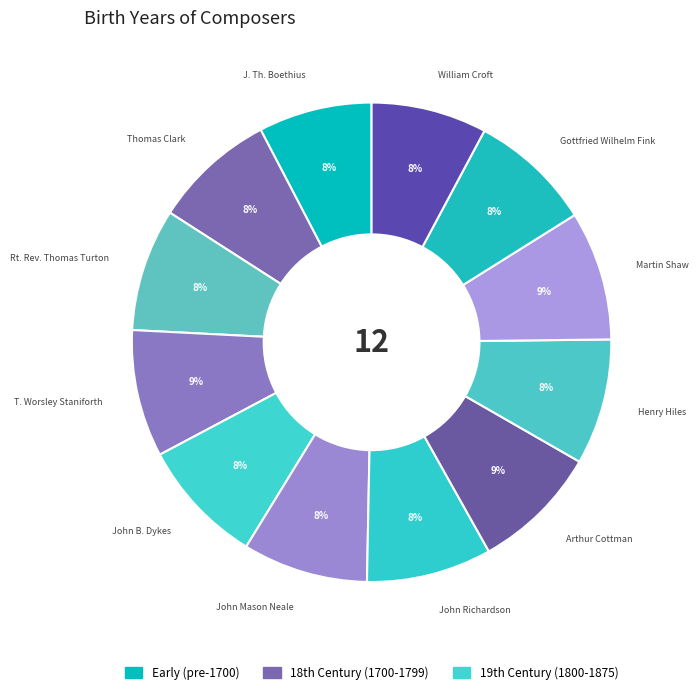

Does Henry Hiles account for over 50% of the chart?

No